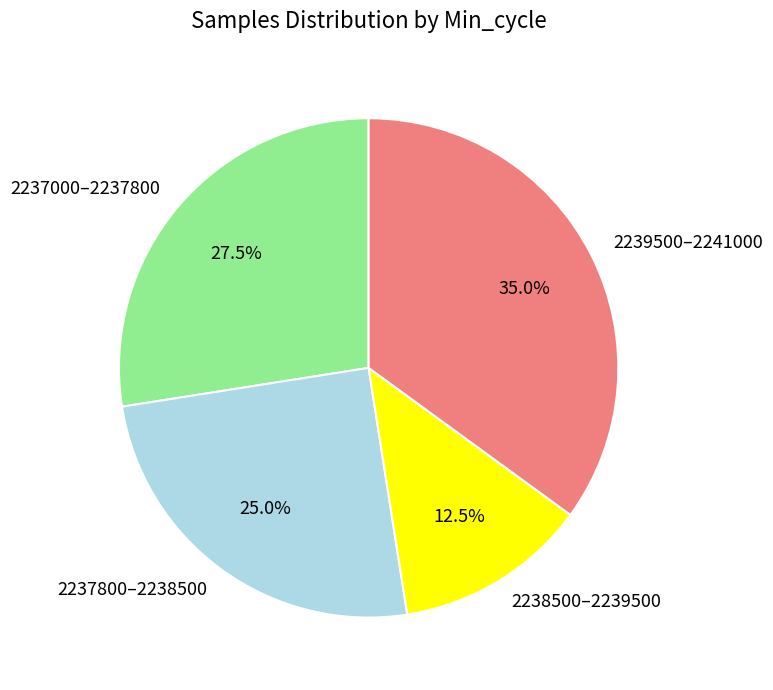

How many slices are in this pie chart?

4